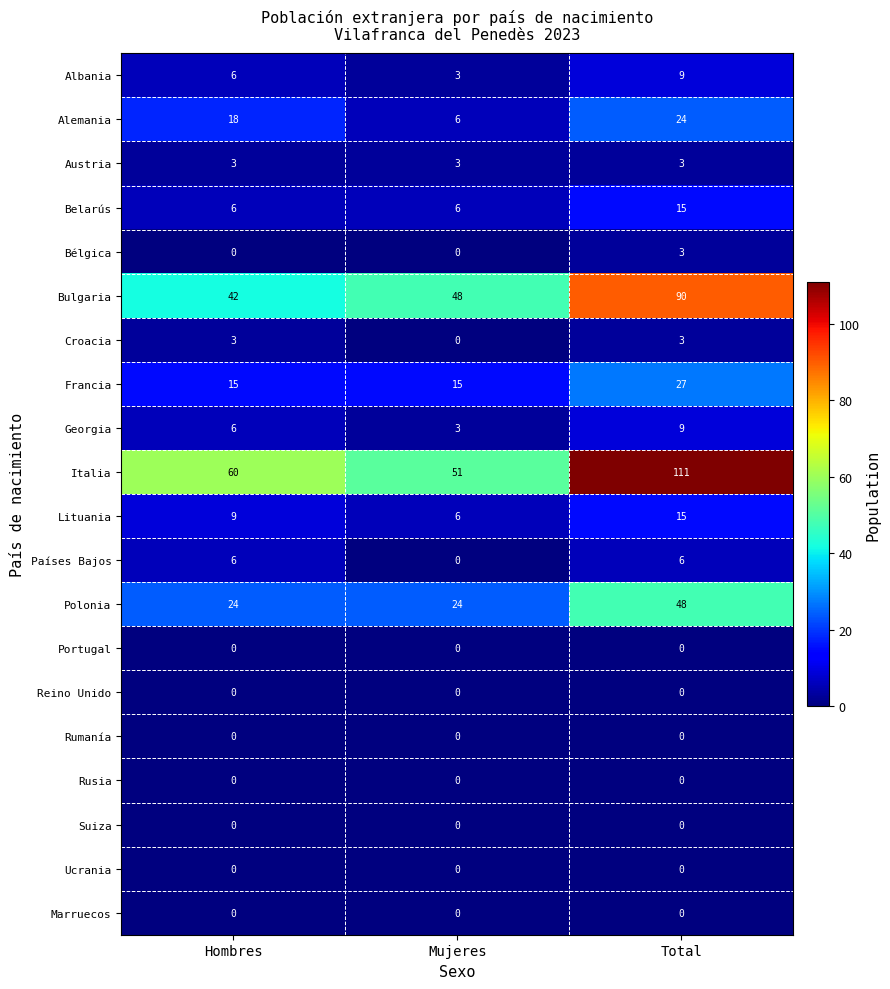

What is the difference between the highest and lowest values at Hombres?

60